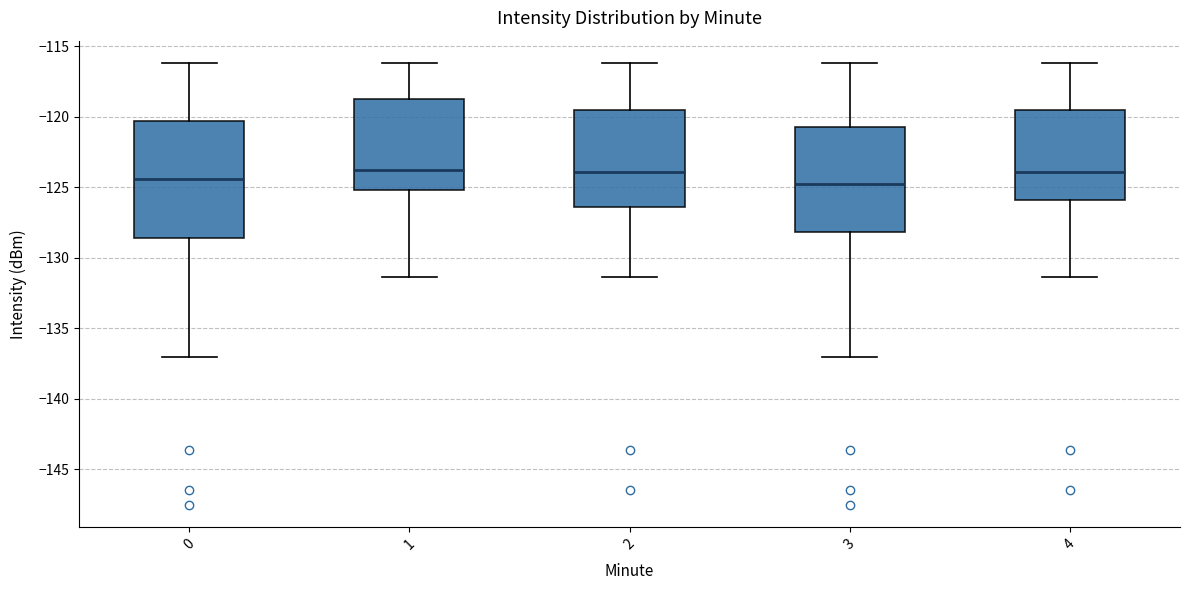

Where is the lower edge of the box at x = 2 on the y-axis? The values are not printed on the chart, so give them approximately, as read against the axis.

-126.5